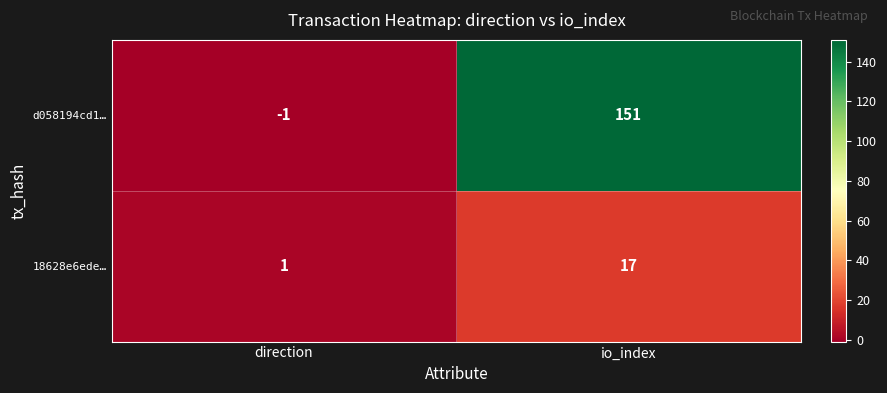

Reading left to right, what are all the values shown in this chart?

d058194cd1…: -1	151
18628e6ede…: 1	17